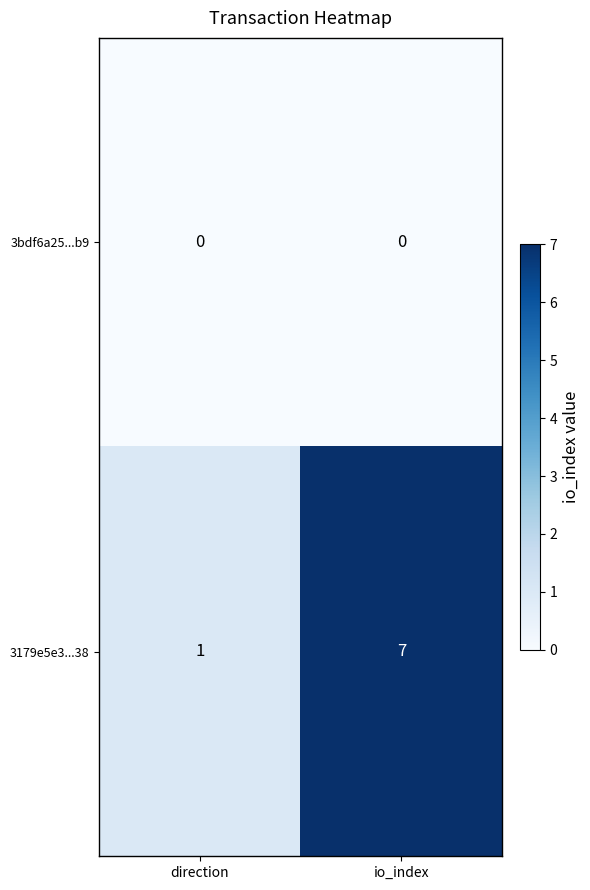

Count the number of categories in the chart.

2